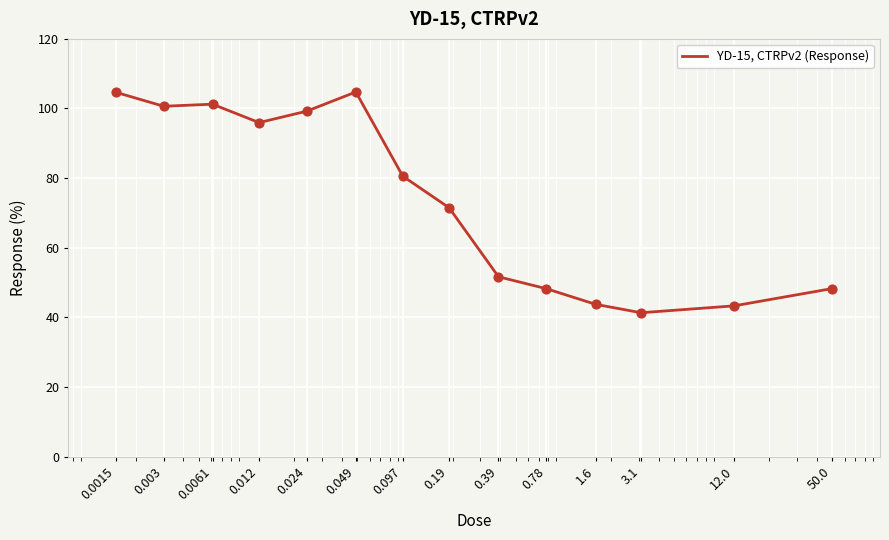

What is the difference between the maximum and minimum values?

63.4